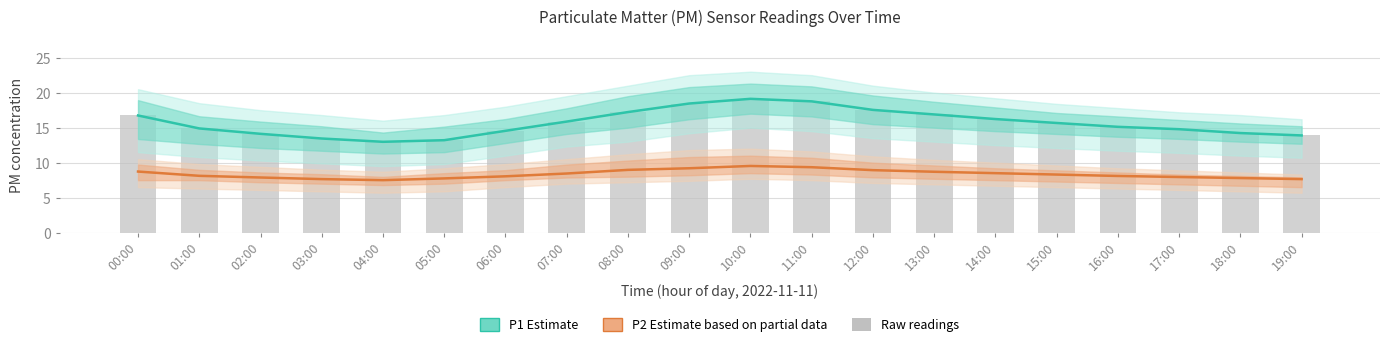

Are the bars grouped side by side (vs. stacked)?

Yes